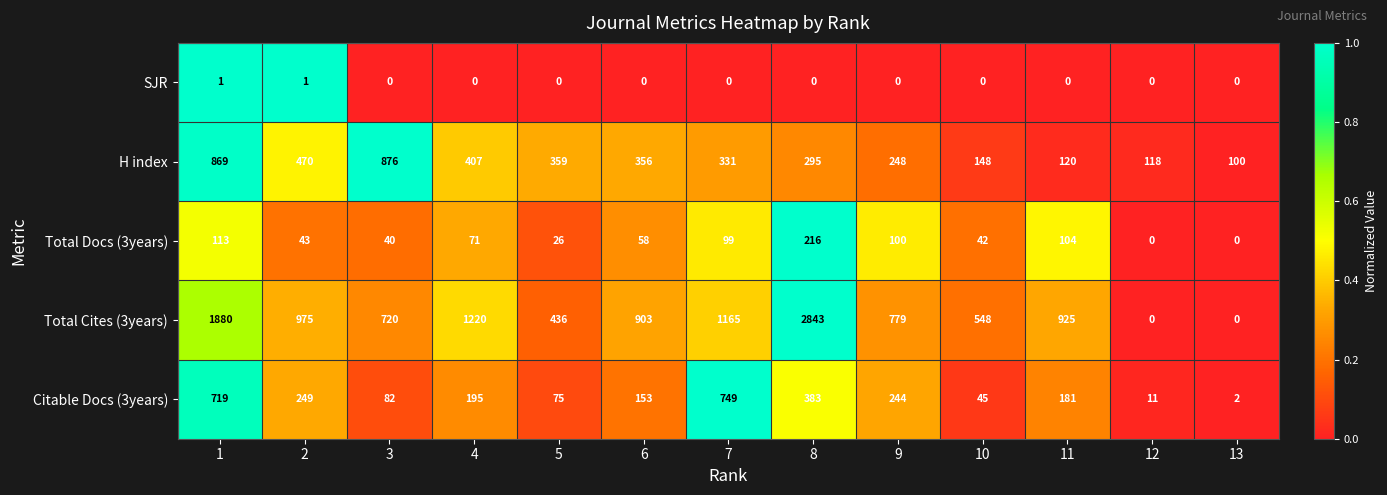

What is the sum of the Total Docs (3years) values at 9 and 5?

126